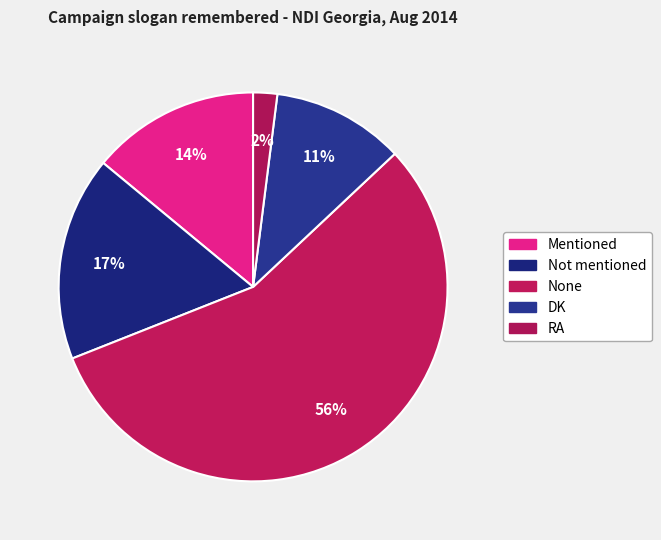

How many segments does this pie chart have?

5